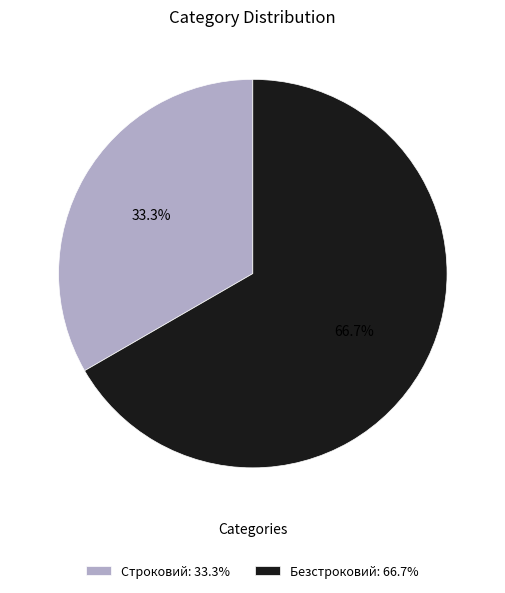

How many segments does this pie chart have?

2